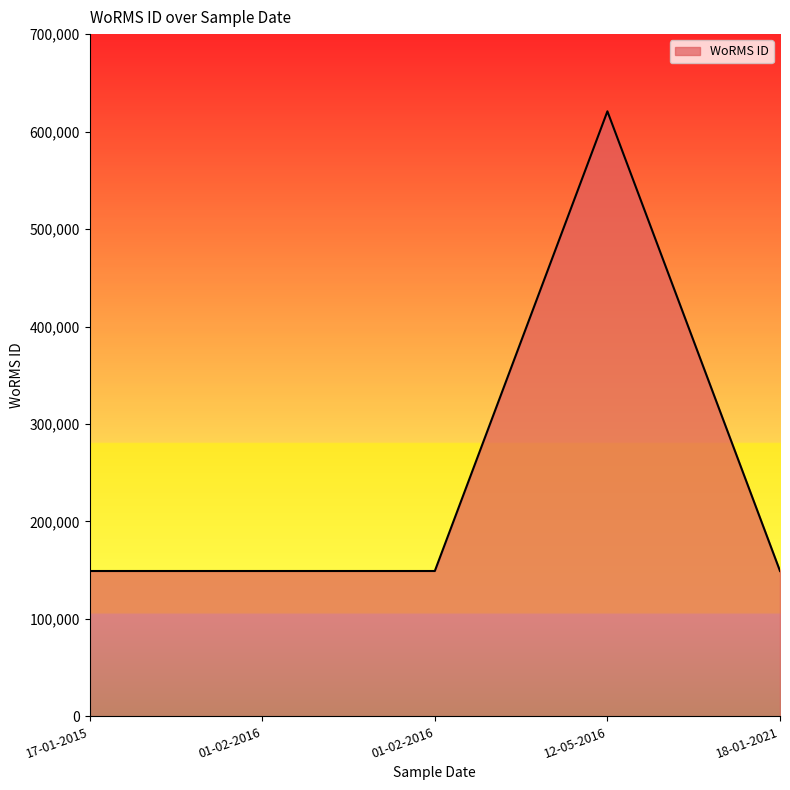

Reading right to left, list all the values displayed in this chart.

149142	620796	149142	149142	149142